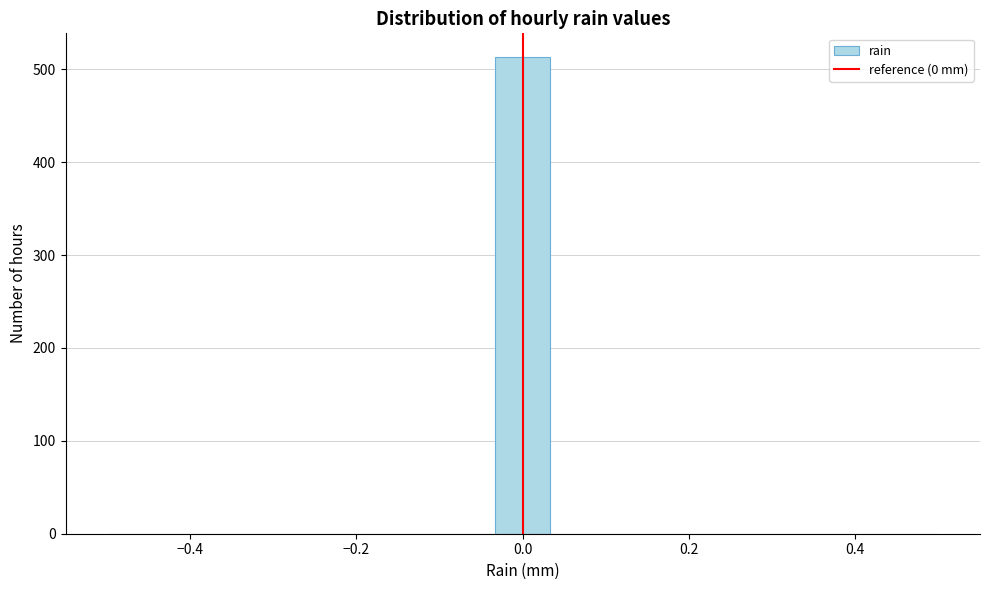

Around what value on the x-axis is the tallest bar? Give the approximate position of its centre, as read against the axis.

0.00